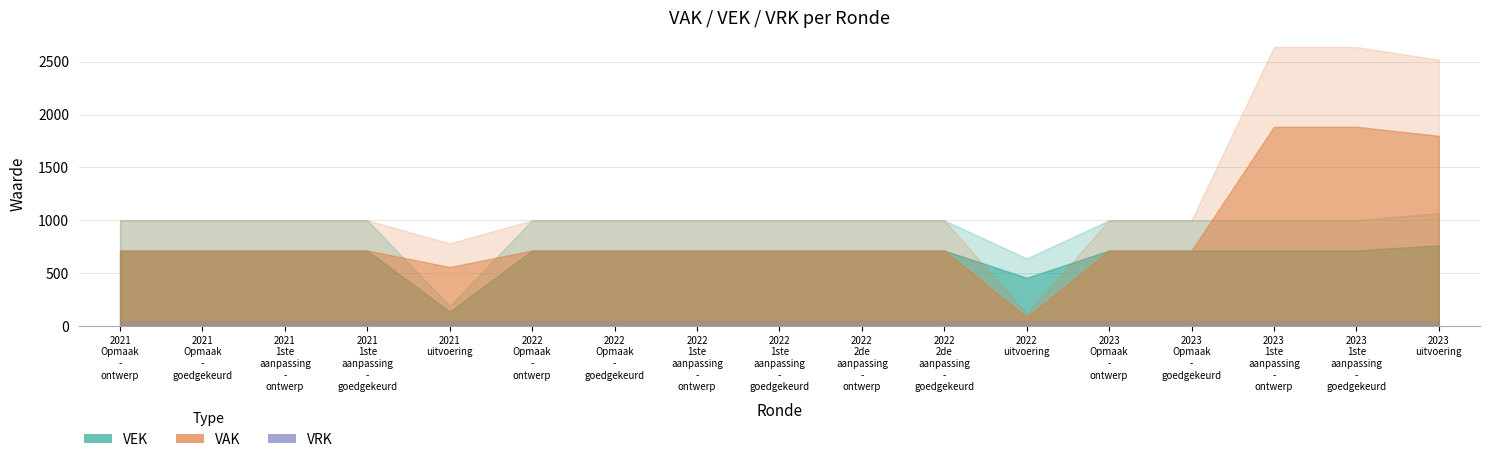

True or false: VRK and VEK cross at least once.

False